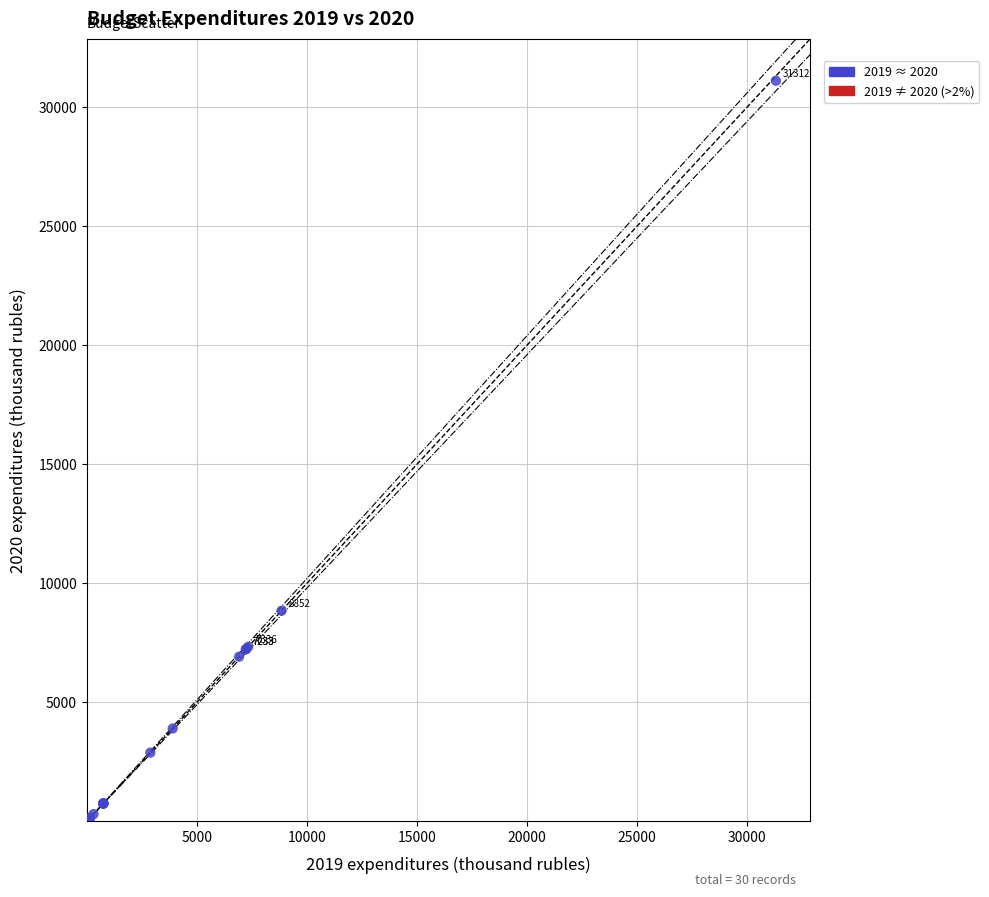

What Y value in the scatter plot is closest to 15557?

8852.5